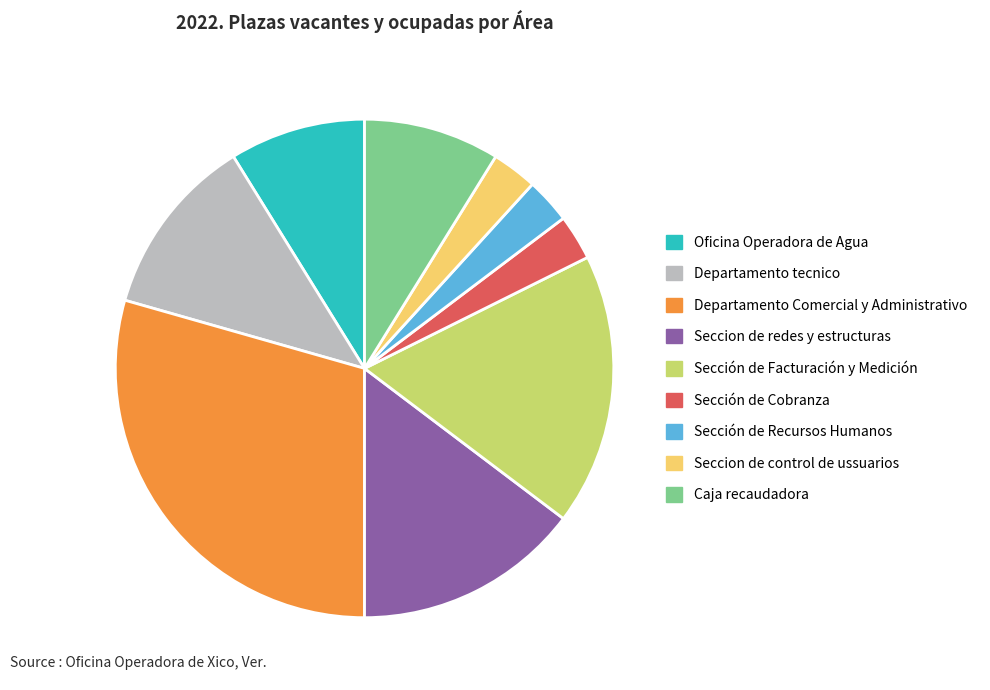

Is Sección de Facturación y Medición the majority of the pie?

No